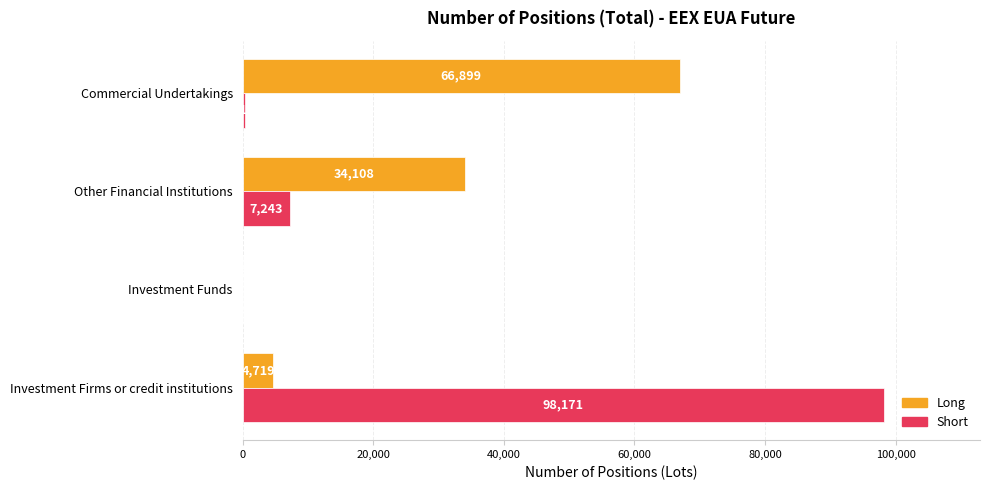

Which series has the largest range (max minus min)?

Short